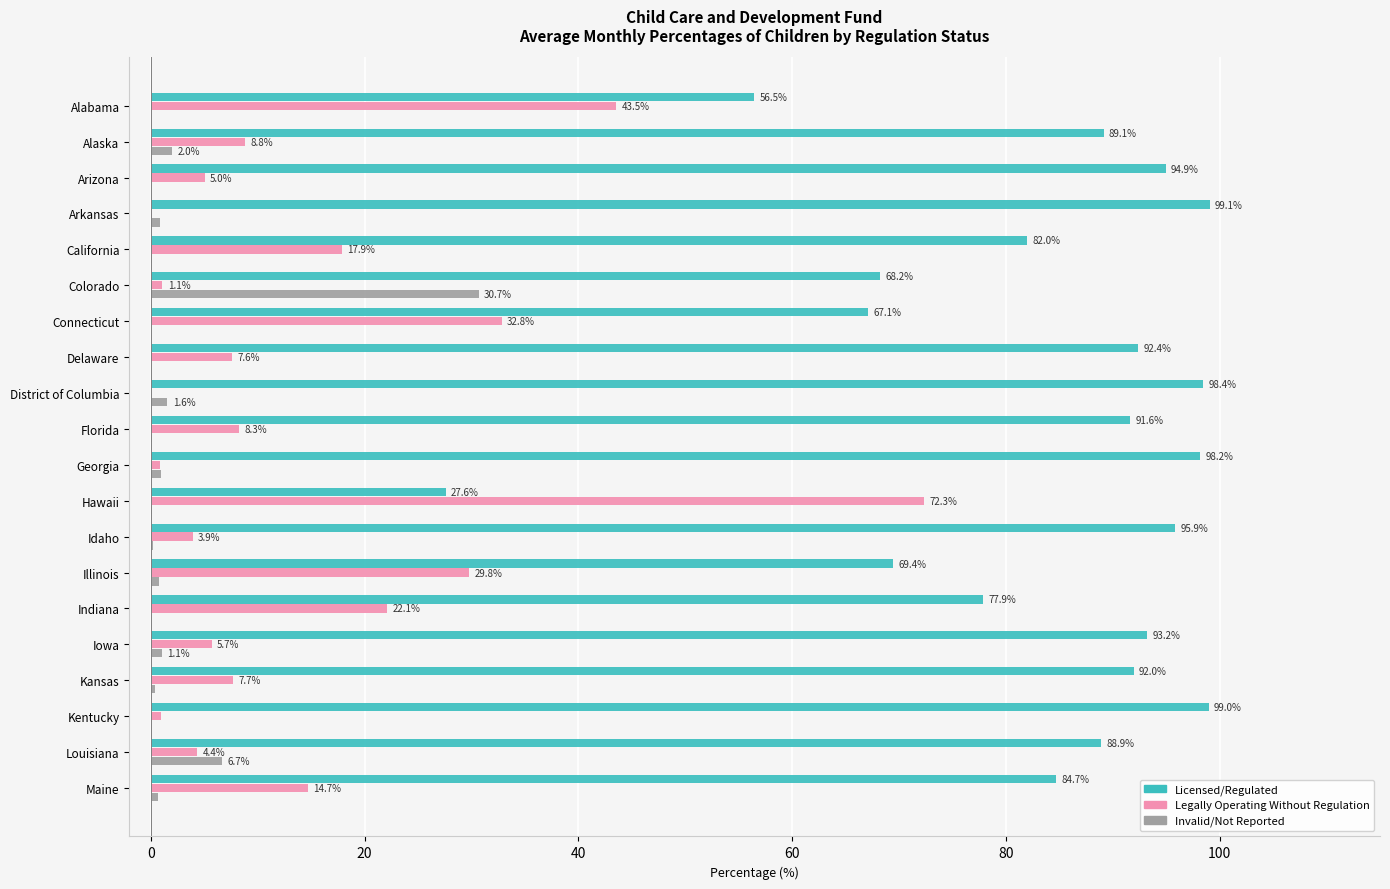

What is the total value across all series at Arkansas?

100.0